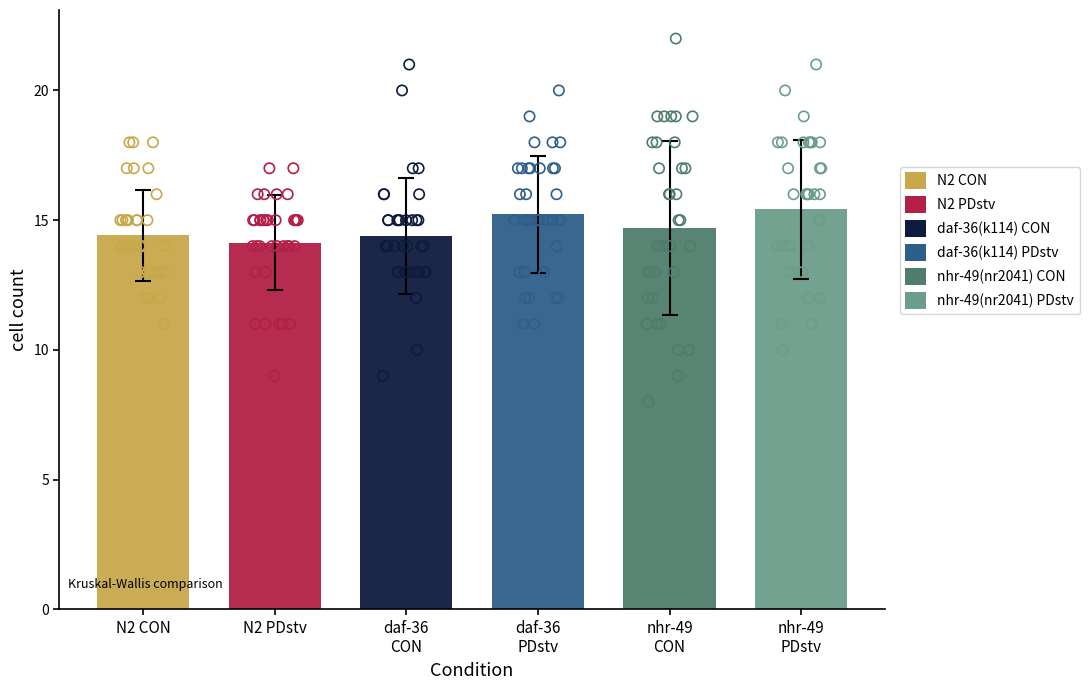

Which series reaches the maximum Y coordinate?

nhr-49(nr2041) CON